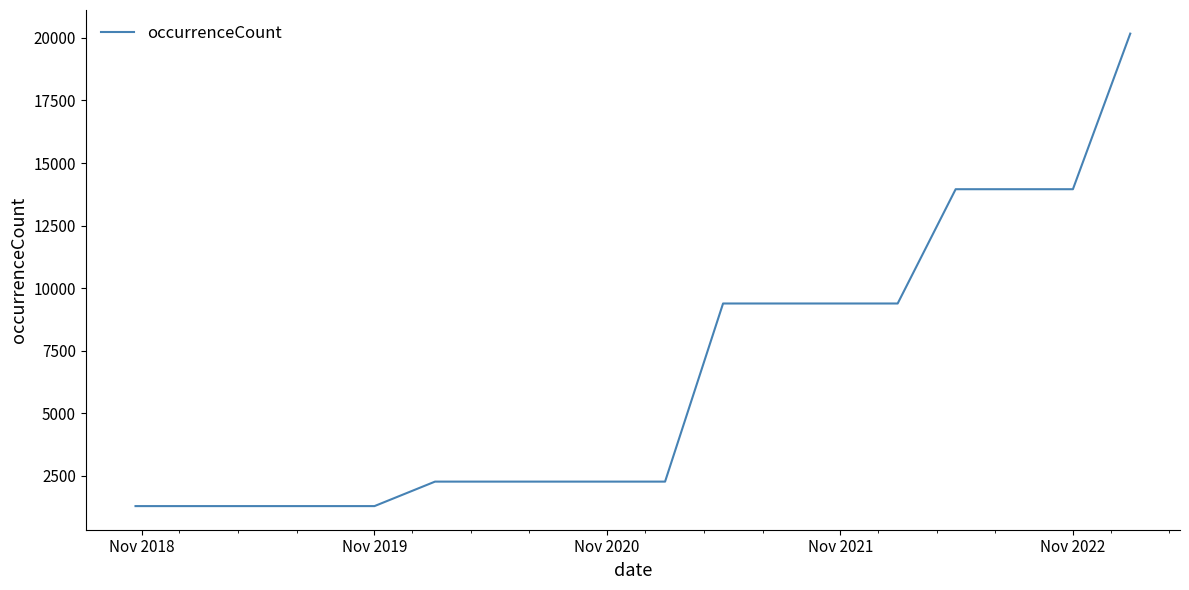

How many values are below 2273?

5